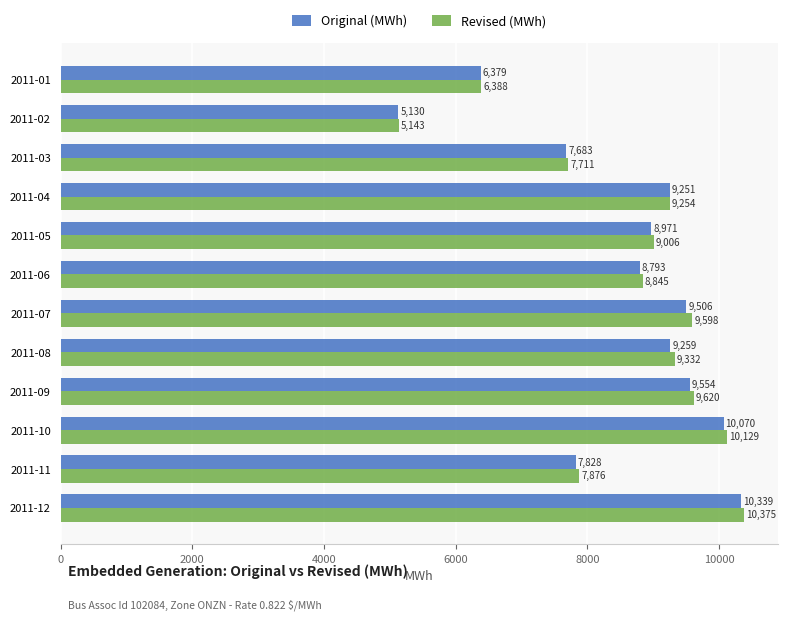

At 2011-01, list the series in order from smallest to largest.

Original (MWh), Revised (MWh)